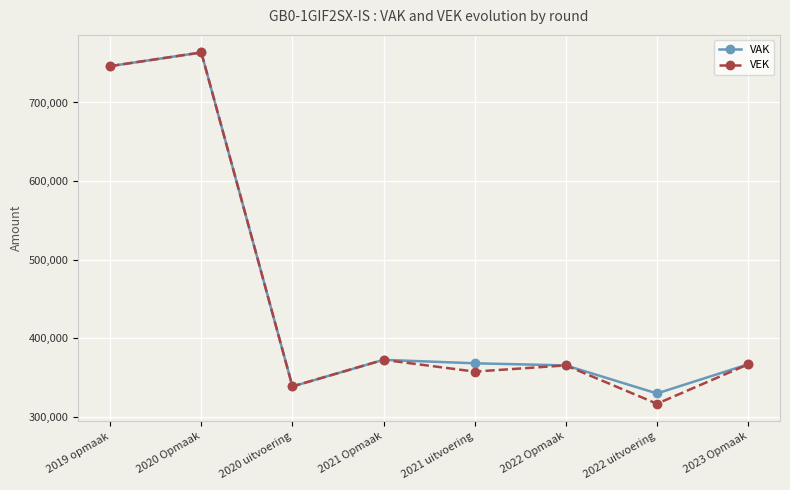

What is the minimum value shown in the chart?

316671